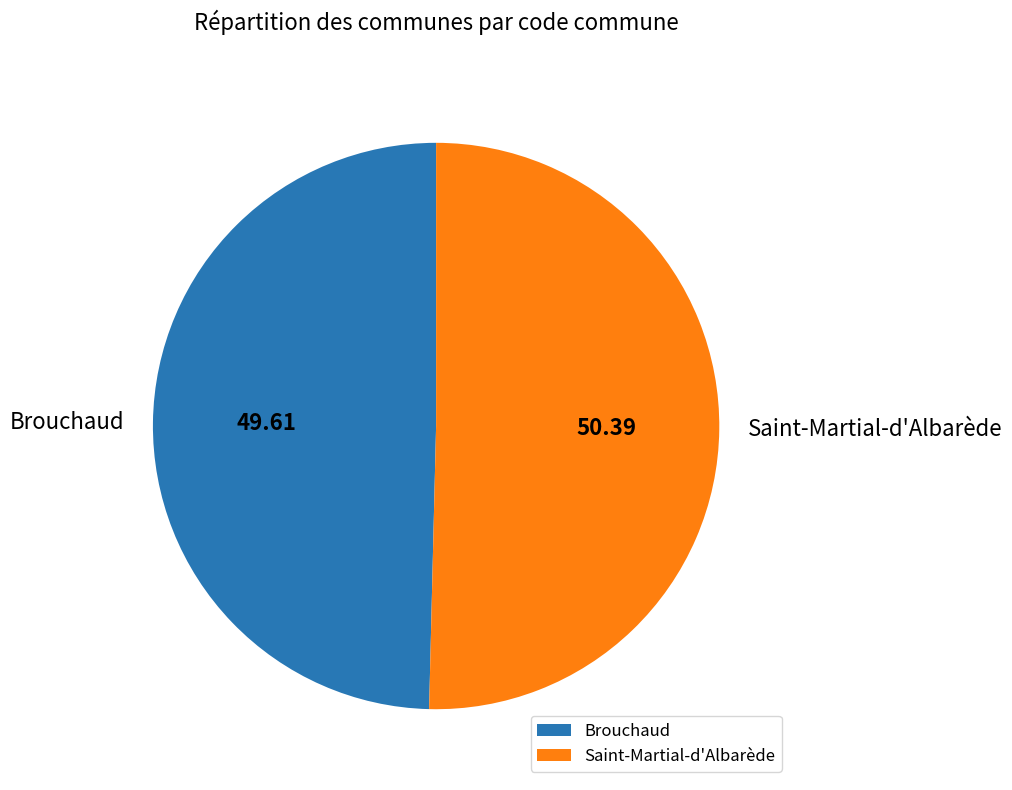

The Brouchaud slice represents 56% of the pie. True or false?

False